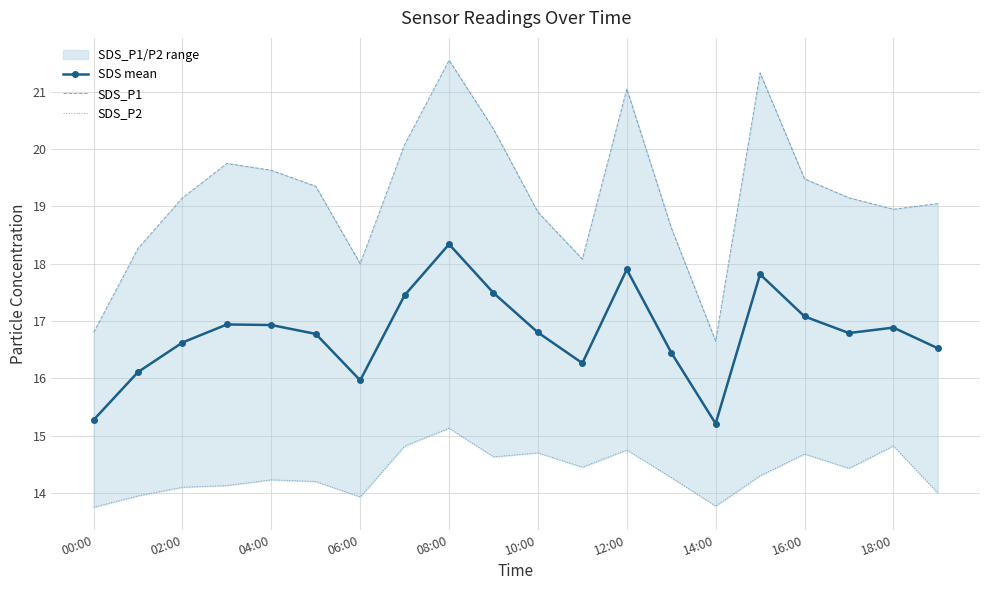

The value of SDS mean at 04:00 is 16.9. True or false?

True